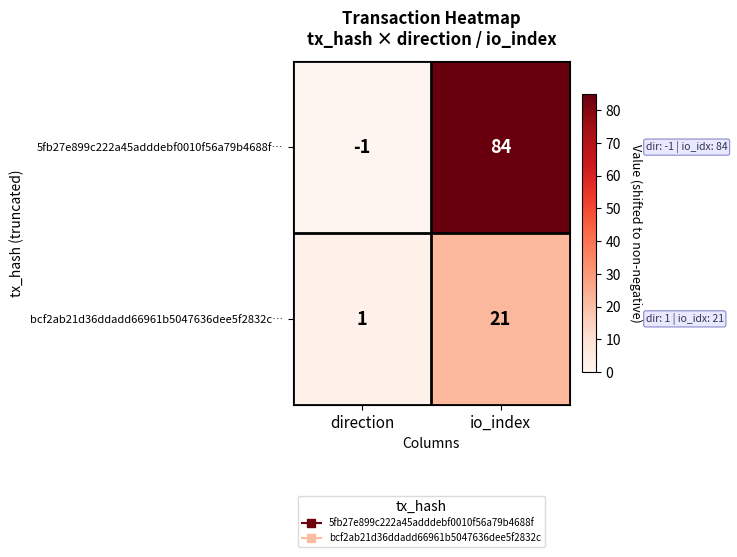

The 5fb27e899c222a45adddebf0010f56a79b4688f… series shows 84 at io_index. True or false?

True